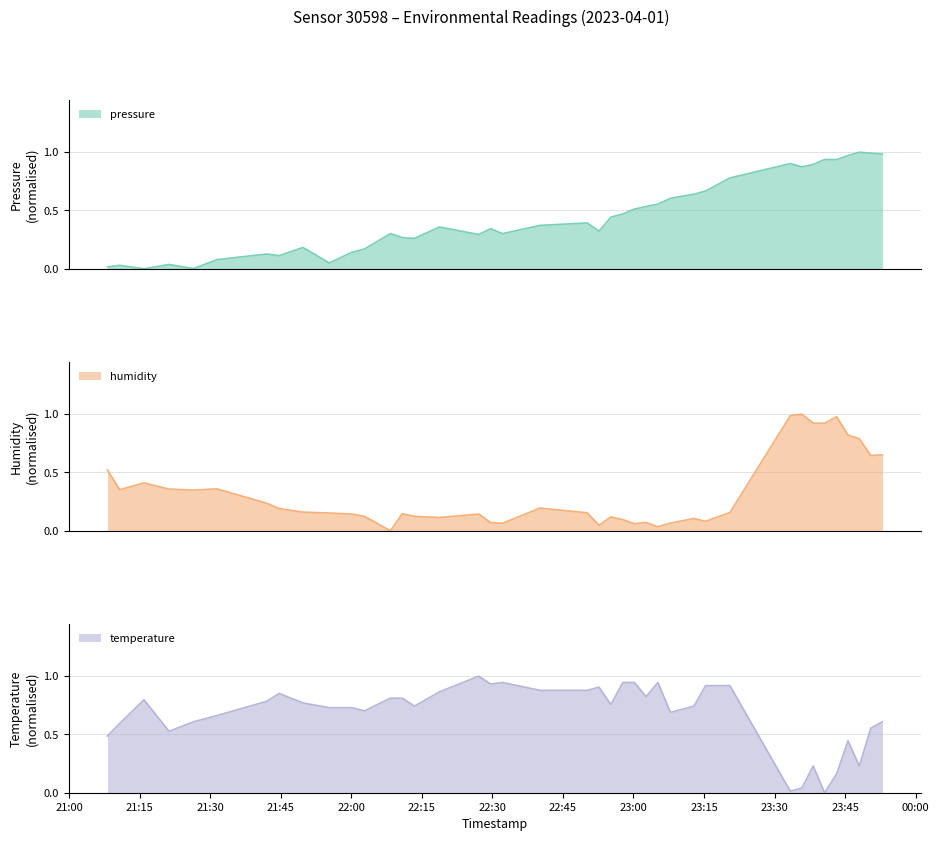

Between 2023-04-01T22:08:20 and 2023-04-01T23:48:02, which series saw the biggest shift?

humidity